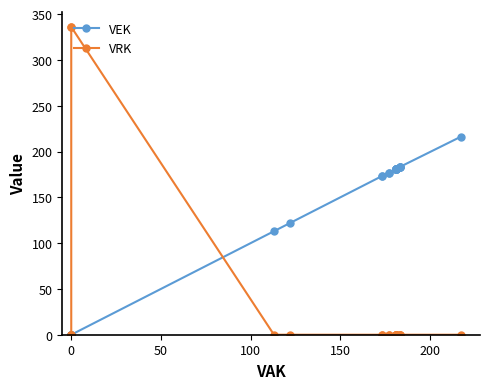

What is the sum of all VRK values?

672